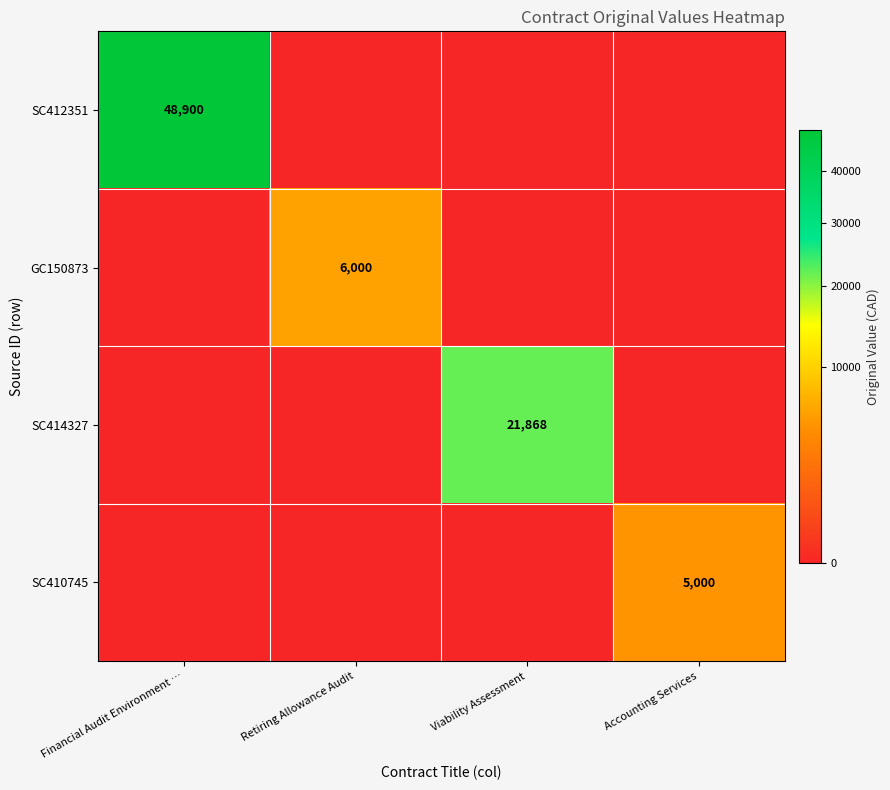

Between Financial Audit Environment … and Viability Assessment, which is larger?

Financial Audit Environment …